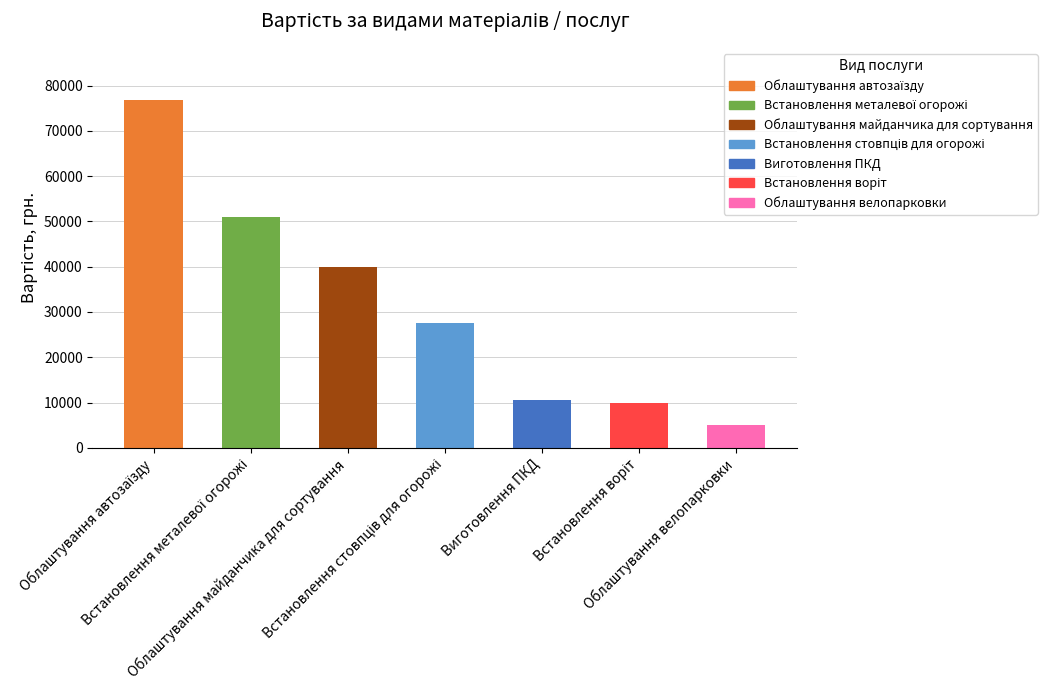

What is the value of the 7th bar from the left?

5000